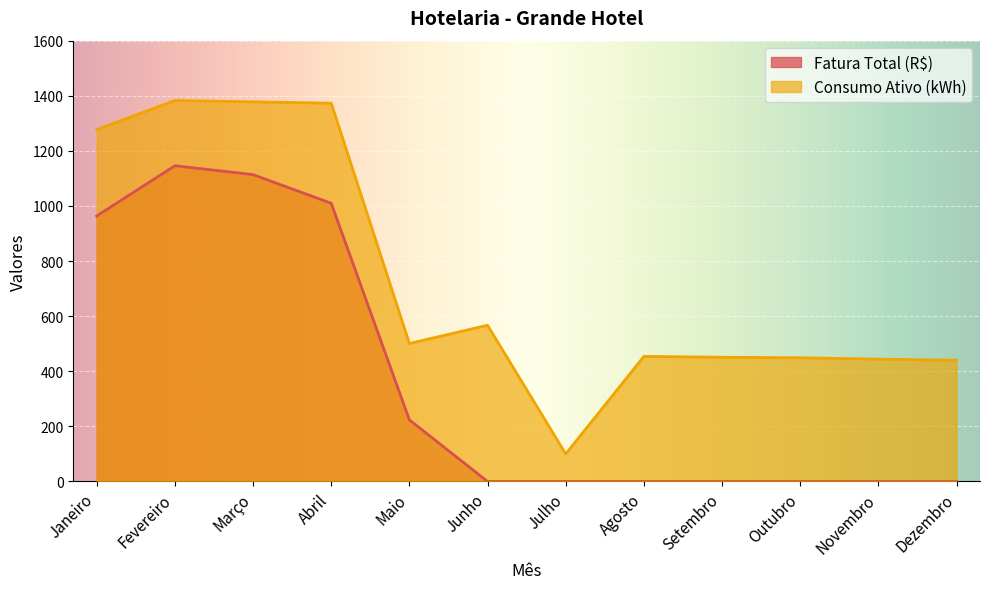

Reading right to left, extract all data points from this chart.

Fatura Total (R$): 0.0	0.0	0.0	0.0	0.0	0.0	0.0	223.7	1009.8	1113.8	1146.1	963.8
Consumo Ativo (kWh): 440.0	444.0	449.0	451.0	454.0	100.0	567.0	501.0	1373.0	1378.0	1383.0	1277.0